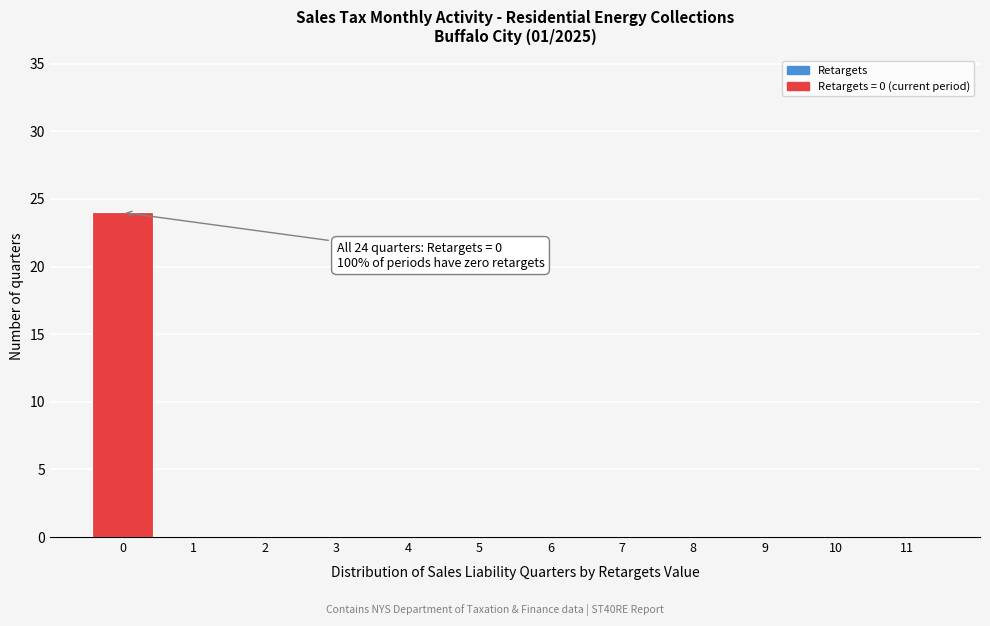

Reading left to right, what are all the values shown in this chart?

0=24	1=0	2=0	3=0	4=0	5=0	6=0	7=0	8=0	9=0	10=0	11=0